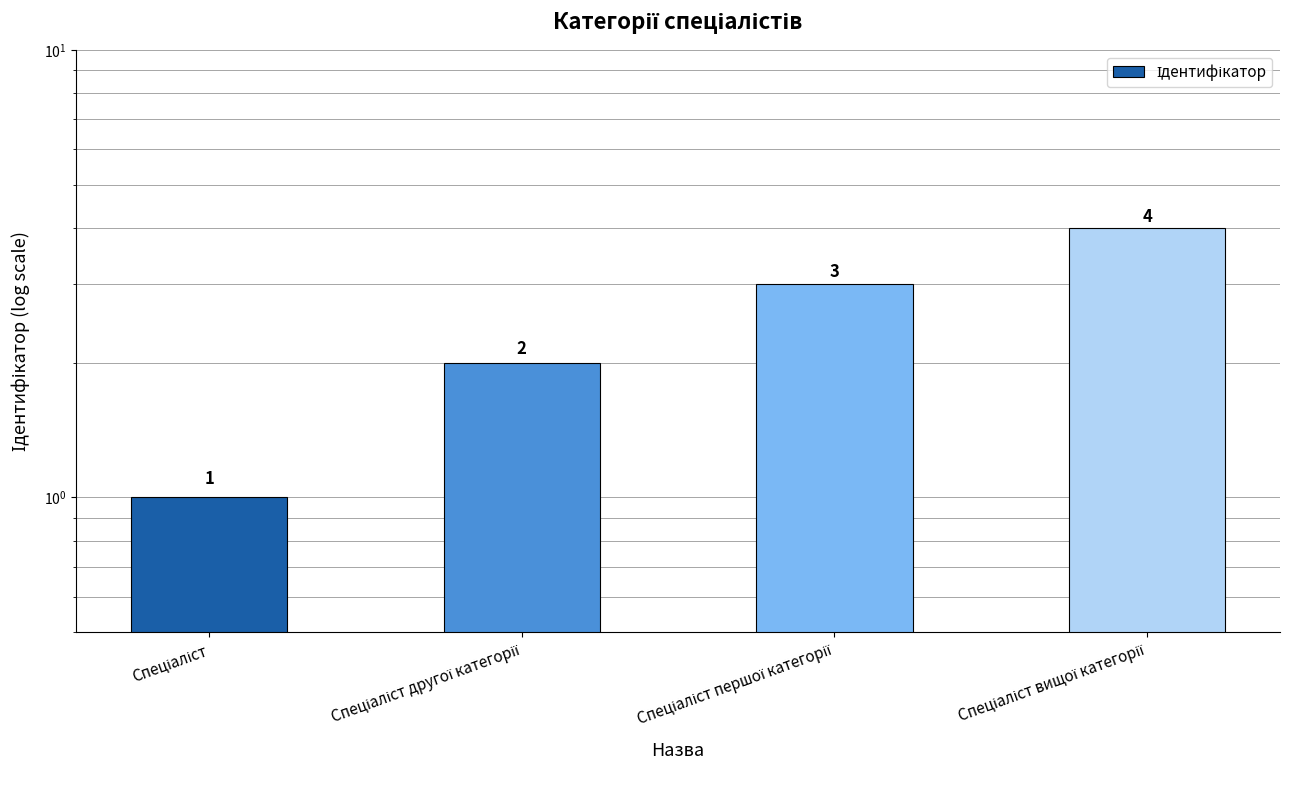

What is the sum of the values at Спеціаліст першої категорії and Спеціаліст другої категорії?

5